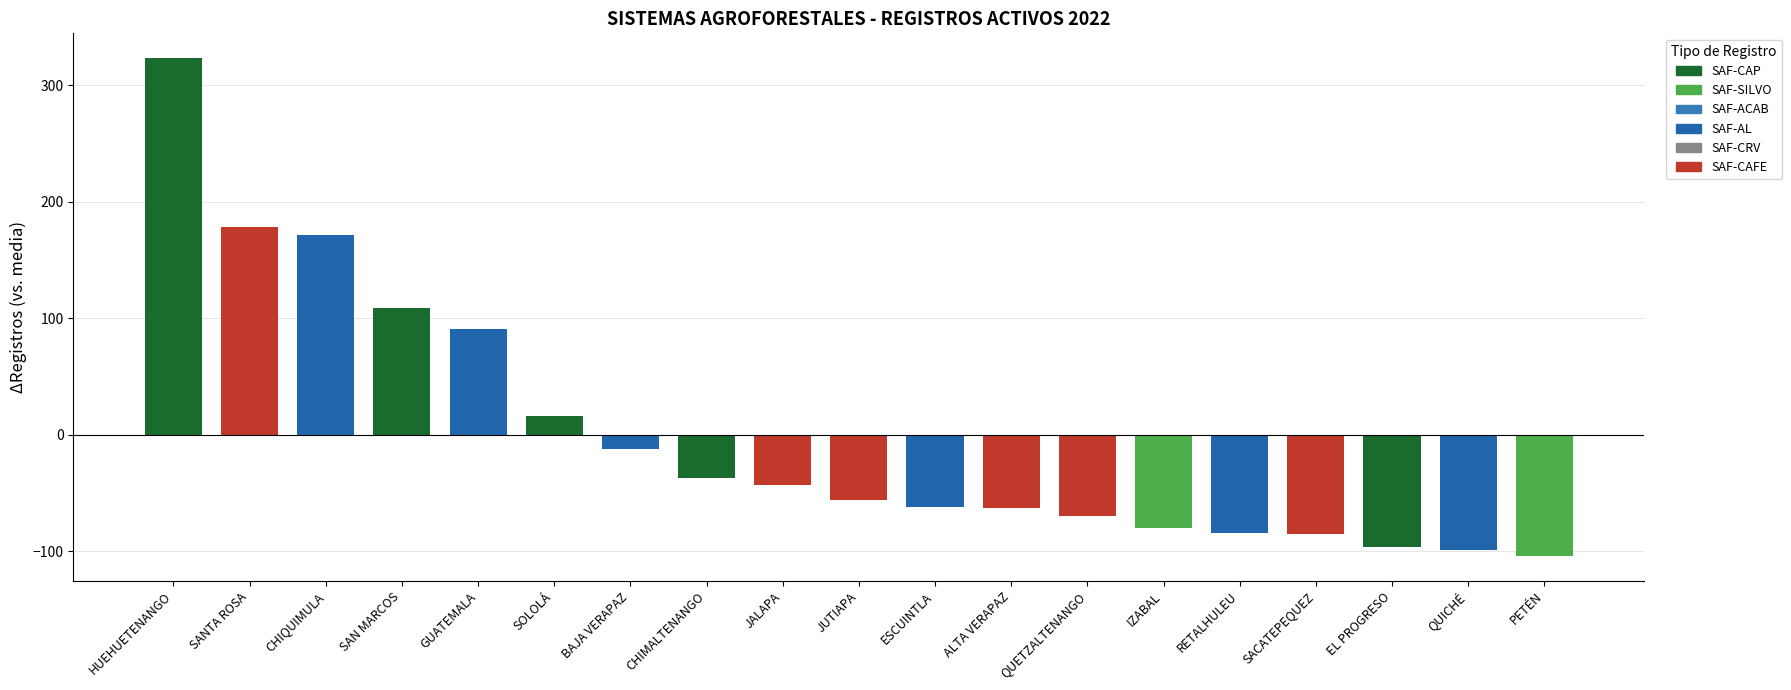

What is the change in value from CHIQUIMULA to SAN MARCOS?

-62.0